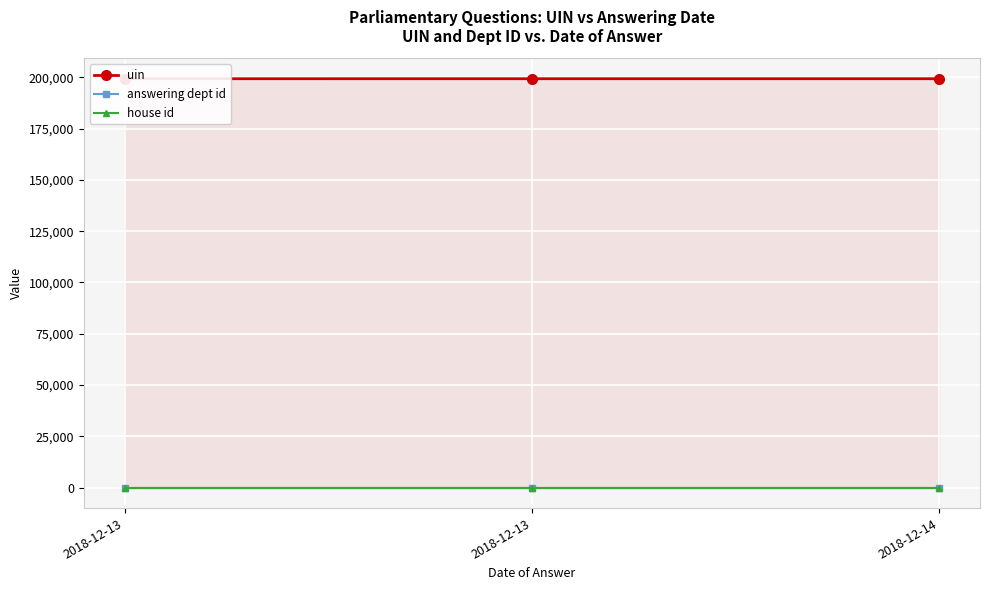

Does the chart display data point markers on the line(s)?

Yes